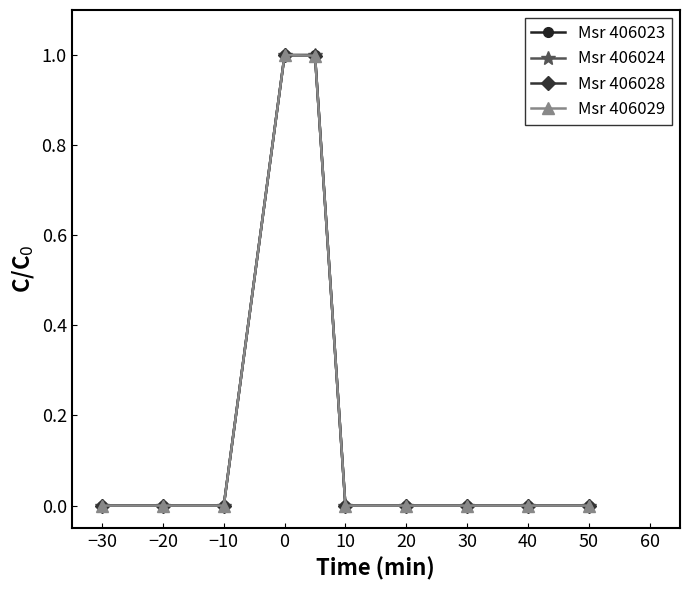

Does the chart have visible grid lines?

No